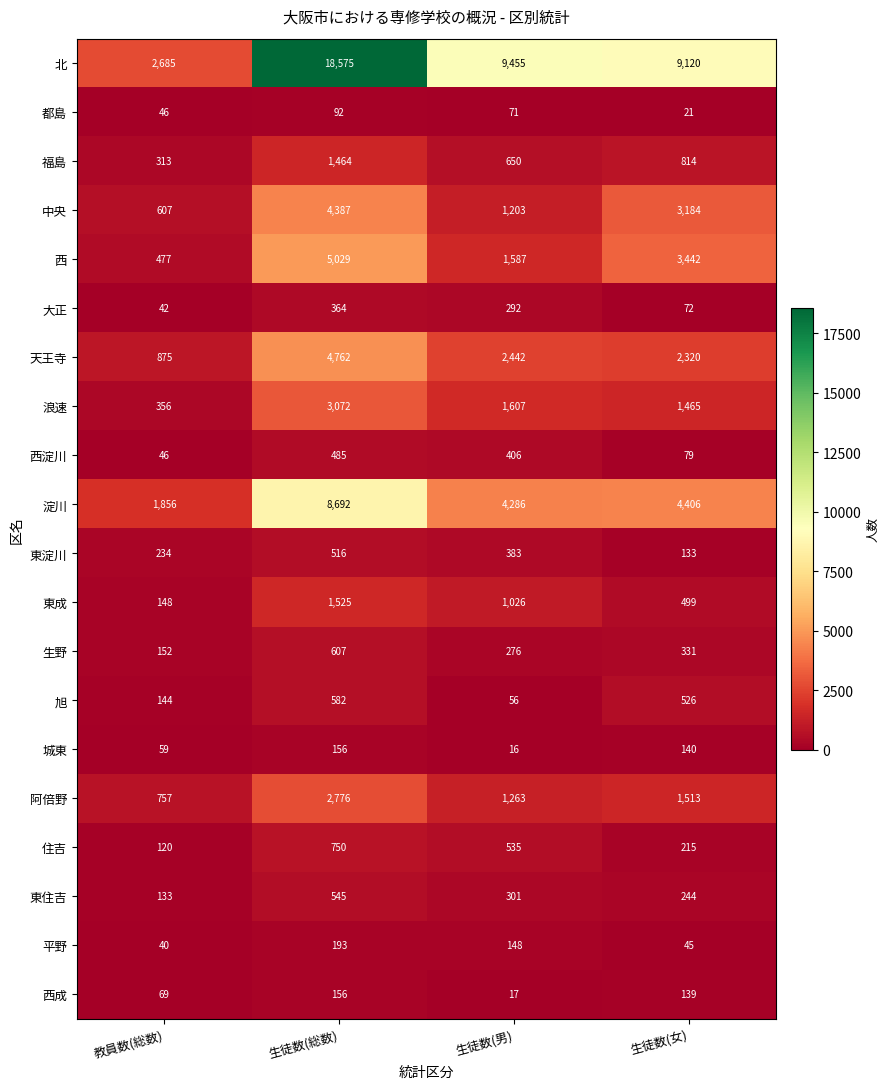

Which label corresponds to the largest value in the chart?

生徒数(総数)